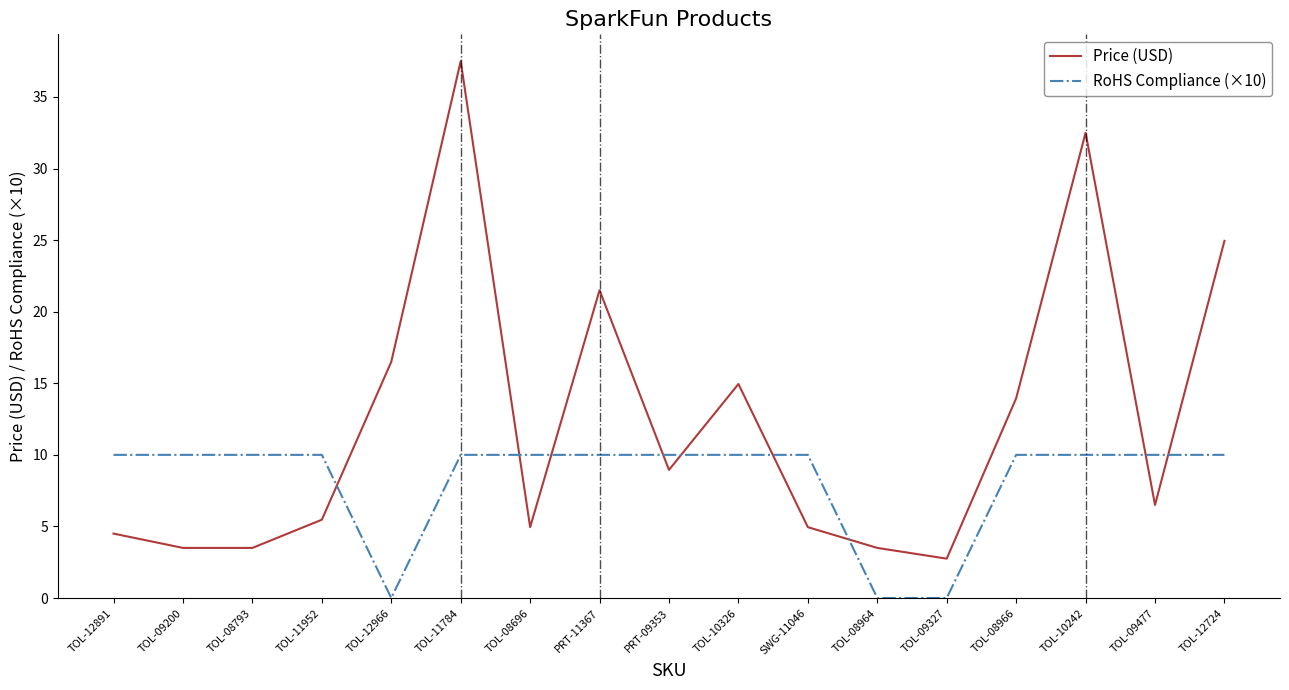

Between TOL-12891 and TOL-12724, which series saw the biggest shift?

Price (USD)